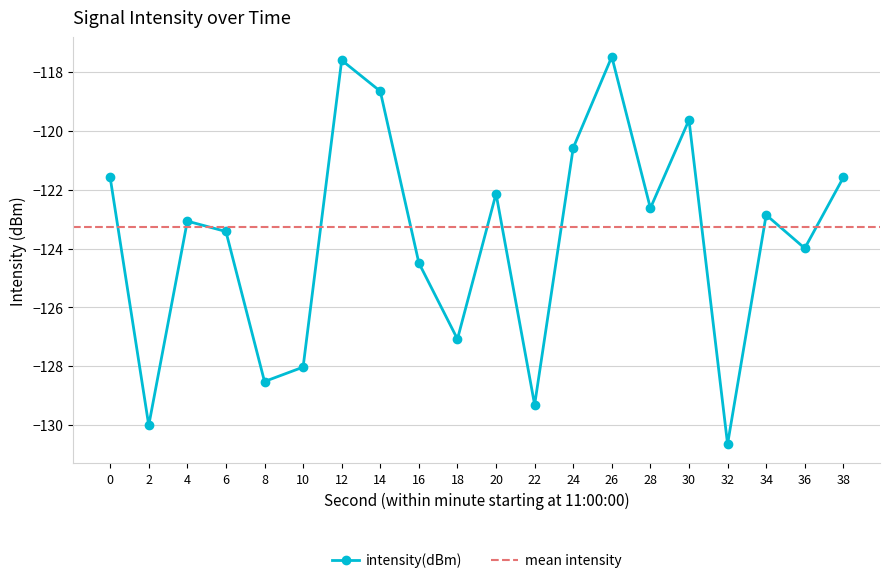

Which label corresponds to the smallest value in the chart?

32